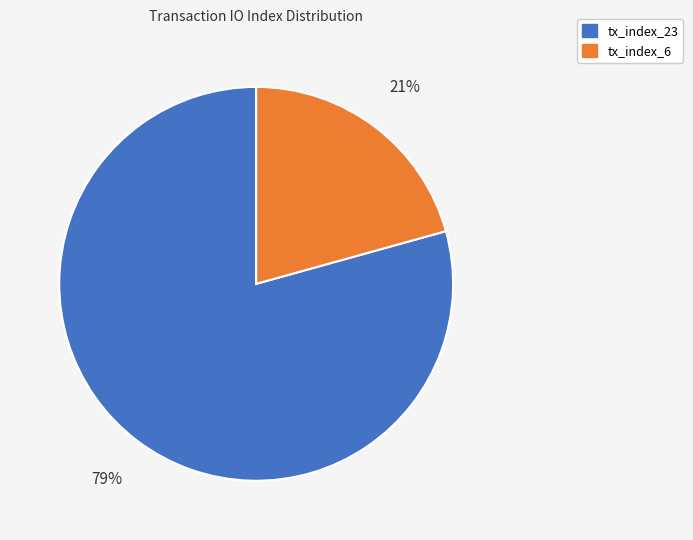

What percentage is the tx_index_6 slice, to the nearest percent?

21%